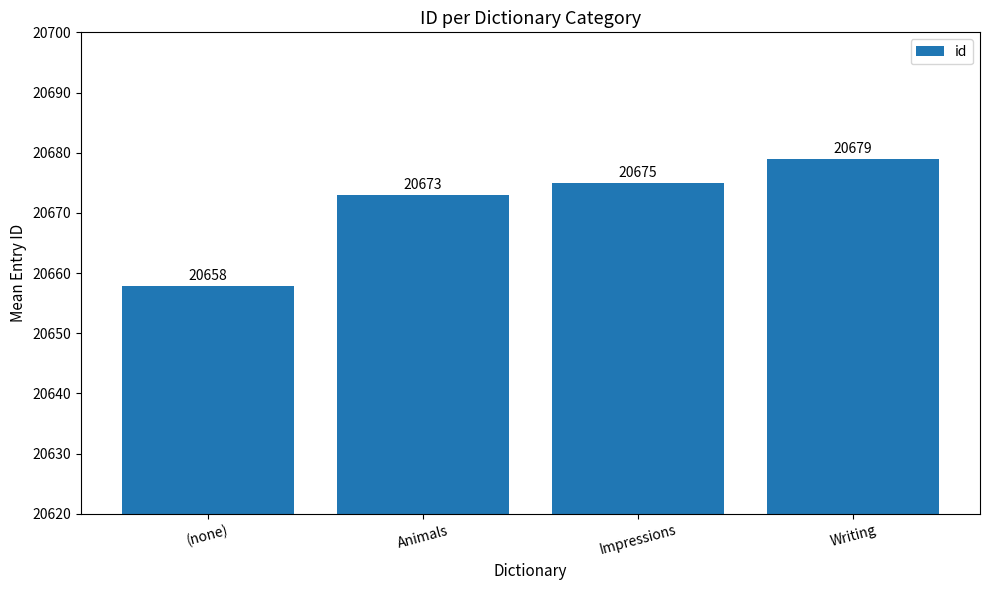

How many distinct data groups are displayed?

1